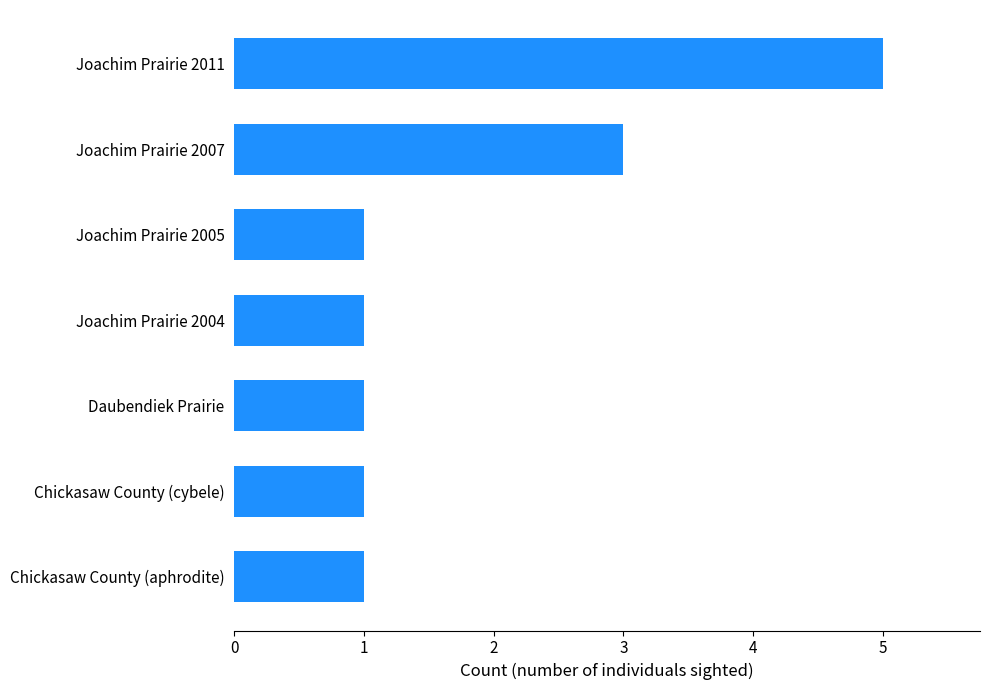

What is the change in value from Daubendiek Prairie to Joachim Prairie 2011?

+4